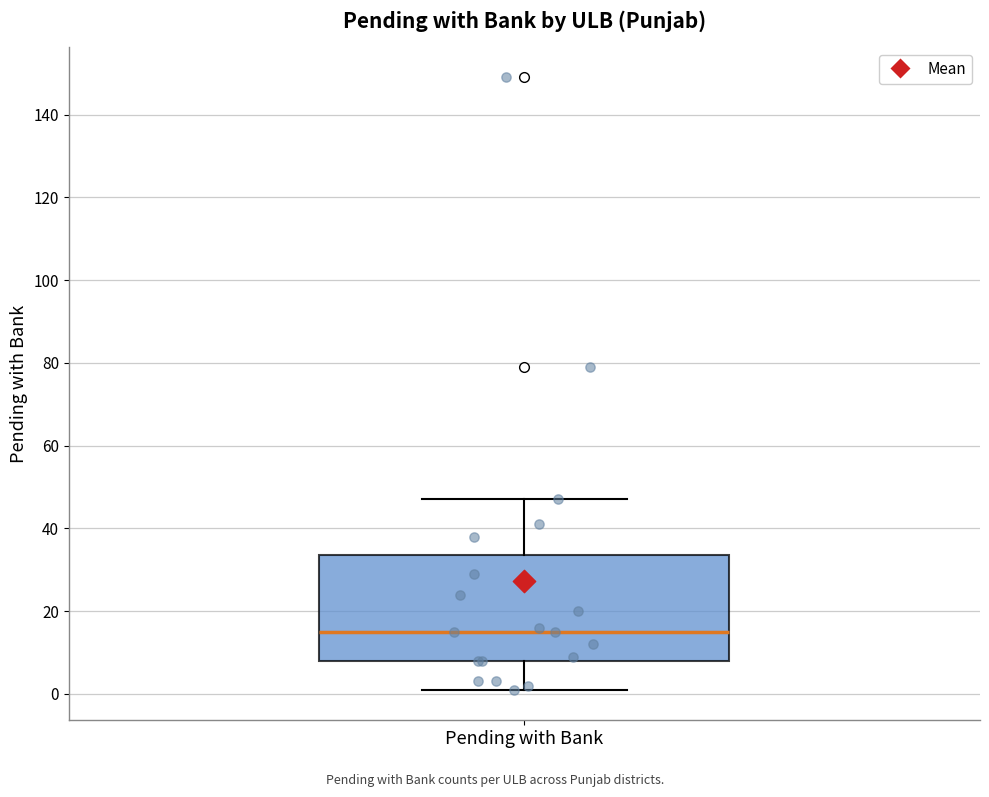

Where does the median line of the box for Pending with Bank sit on the y-axis? The values are not printed on the chart, so give them approximately, as read against the axis.

16